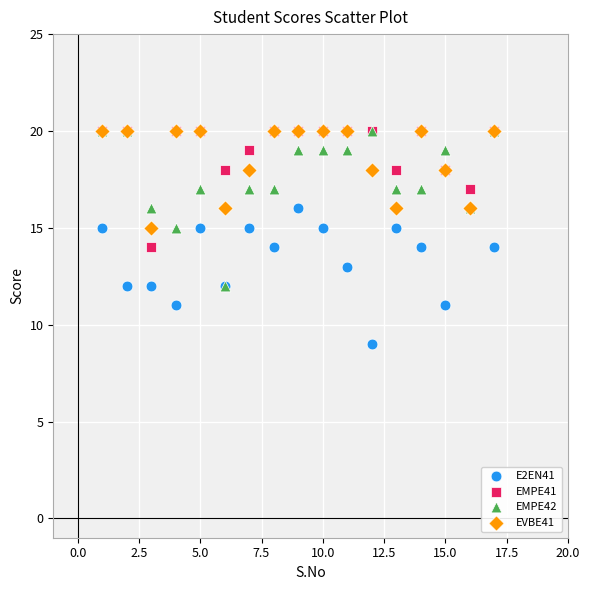

Which series has the widest spread of Y values?

EMPE42